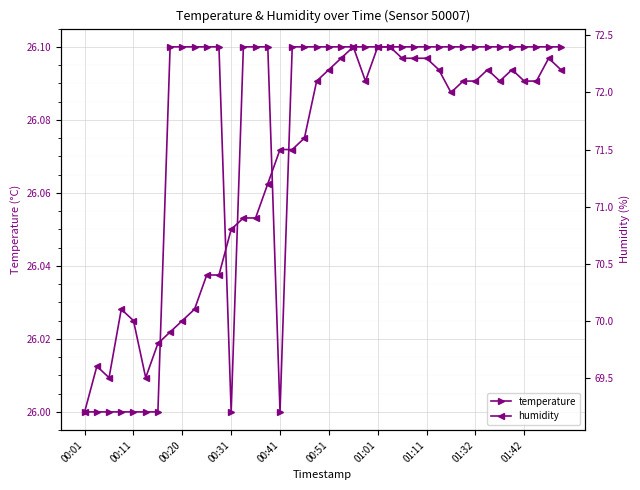

What is the difference between the maximum and minimum values in the humidity series?

3.2